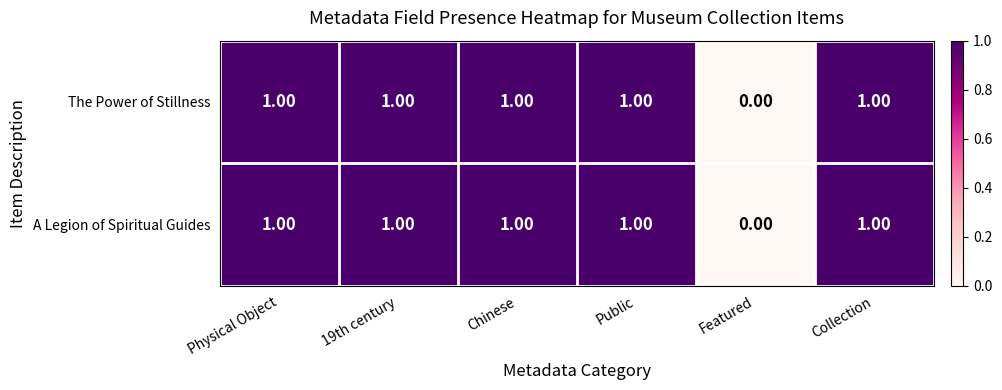

At which category does the chart reach its minimum across all series?

Featured